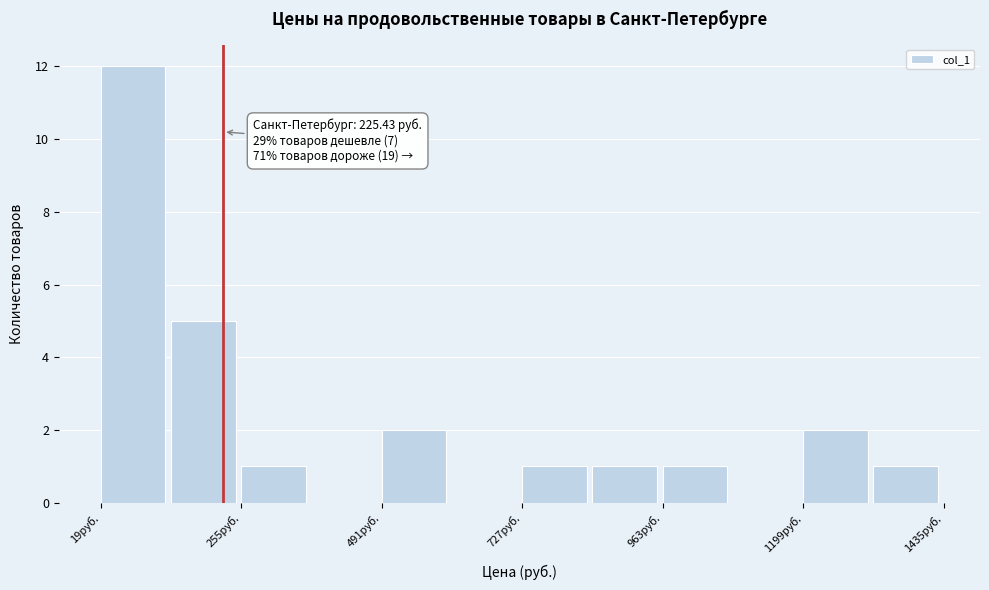

Around what value on the x-axis is the tallest bar? Give the approximate position of its centre, as read against the axis.

50